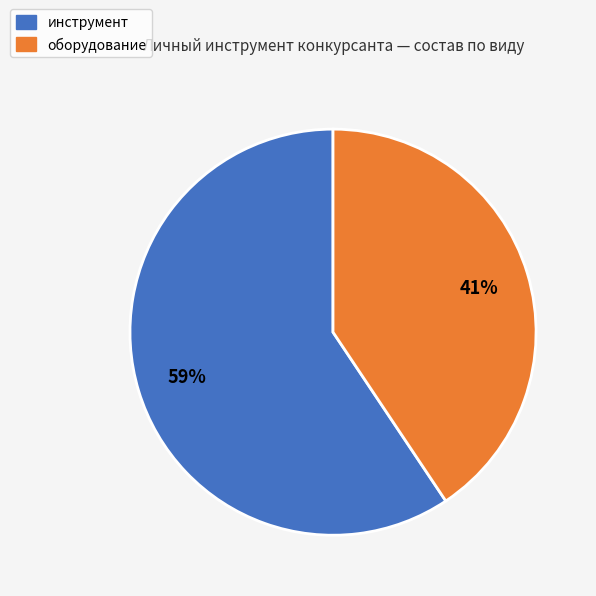

Is there a majority slice in this chart?

Yes